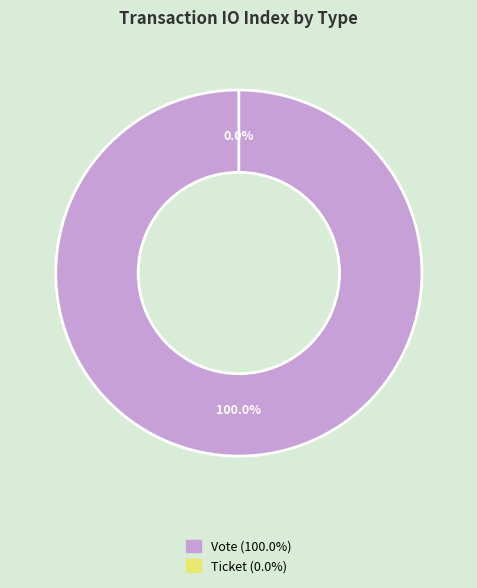

Which slice is the smallest?

Ticket